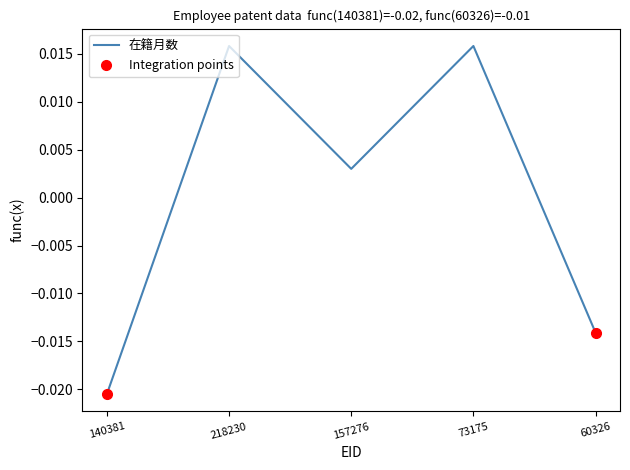

Rank the categories by value from lowest to highest.

140381, 60326, 157276, 218230, 73175